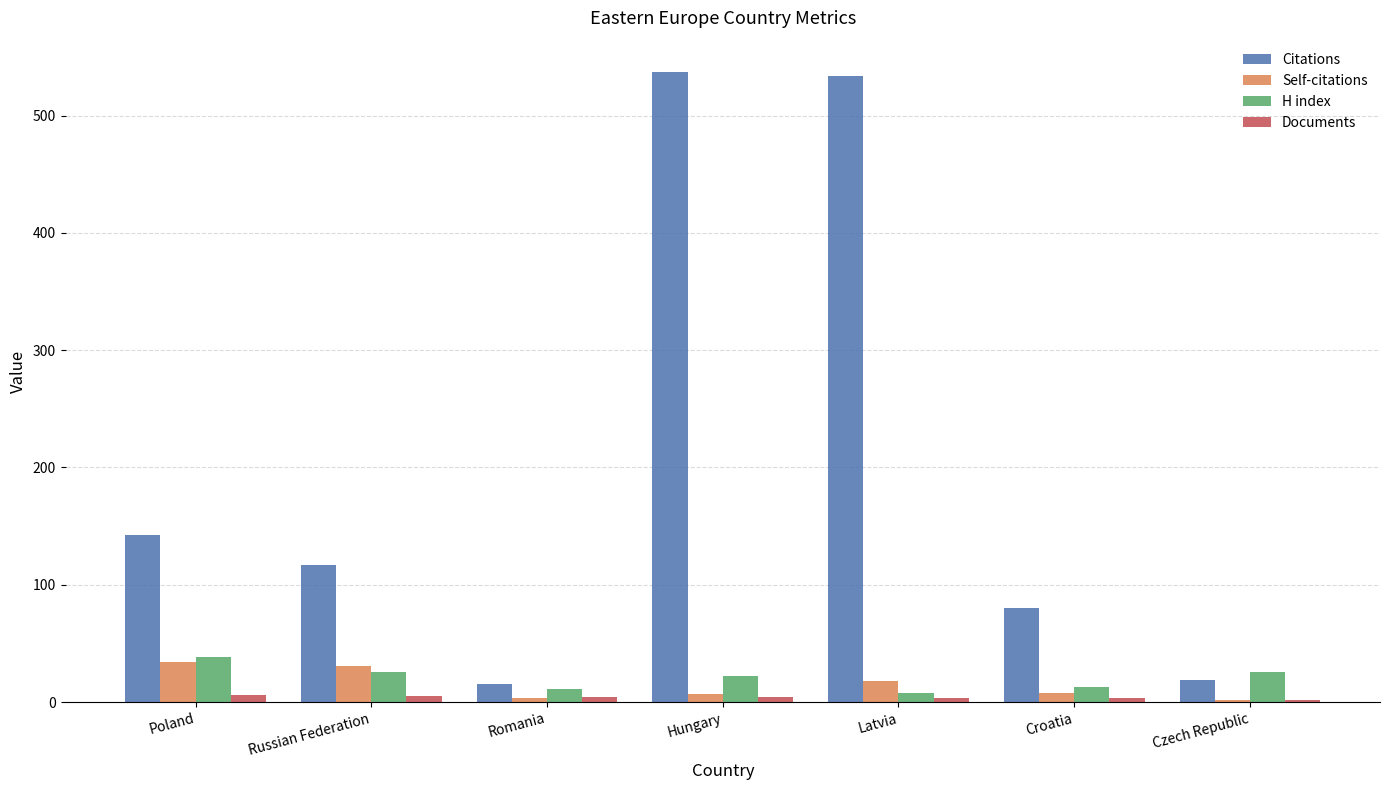

Which series has the widest spread of values?

Citations